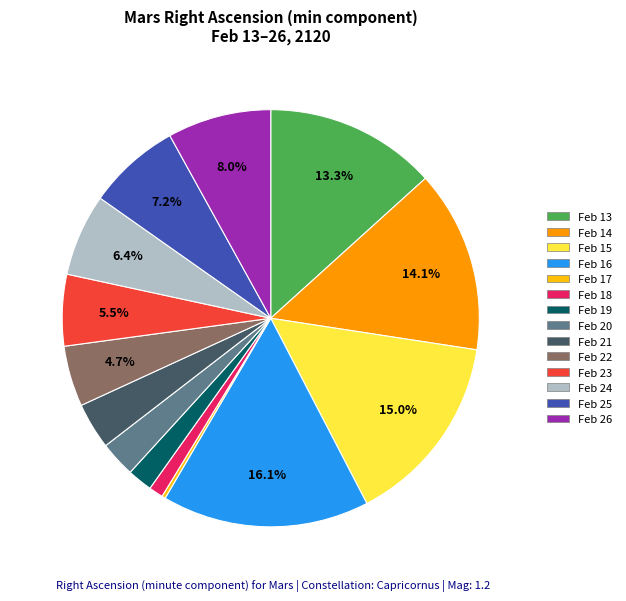

Combined, do Feb 26 and Feb 20 account for over 50%?

No